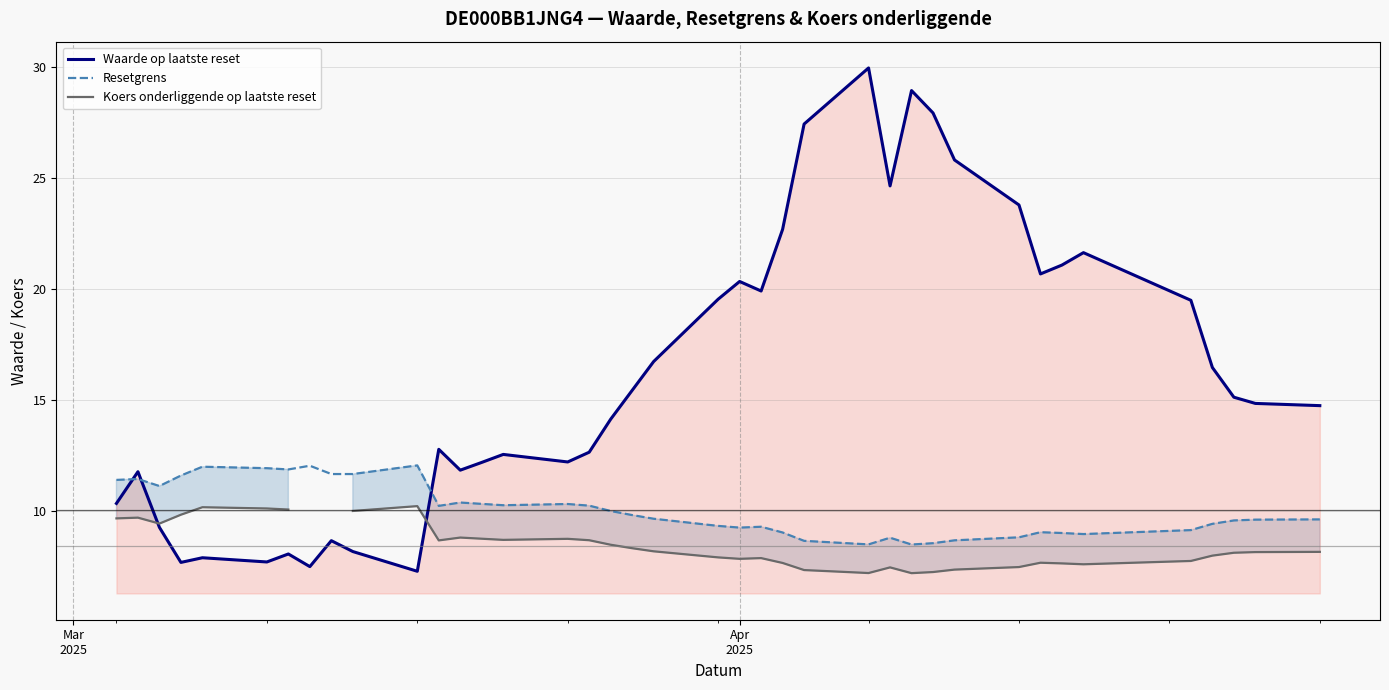

After their last crossing, which series has the higher values: Resetgrens or Waarde op laatste reset?

Waarde op laatste reset